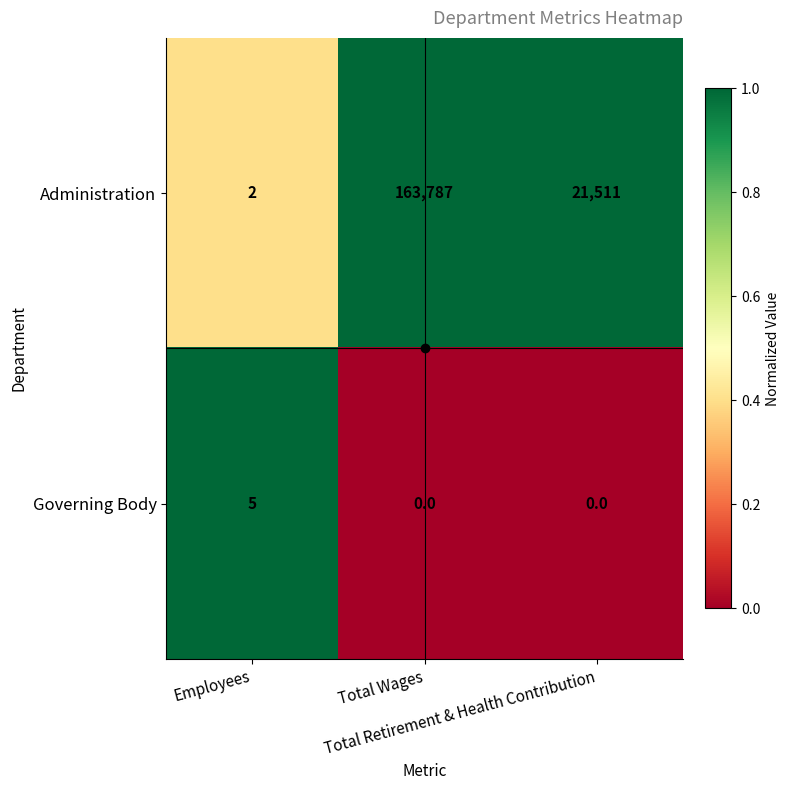

How many Governing Body values are between 0 and 5?

3